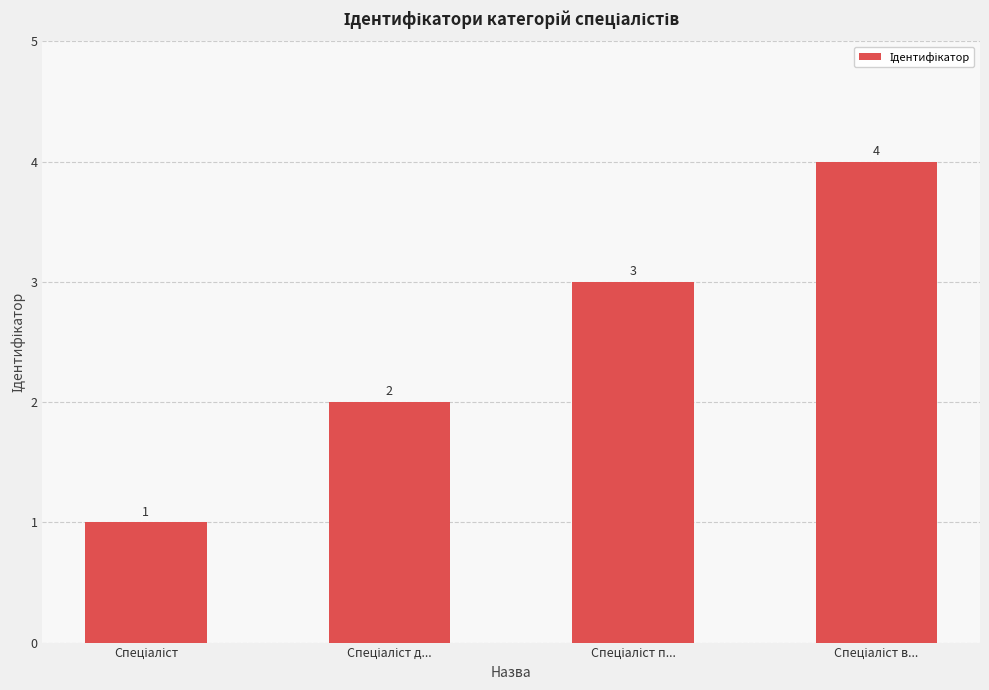

What is the difference between the maximum and minimum values?

3